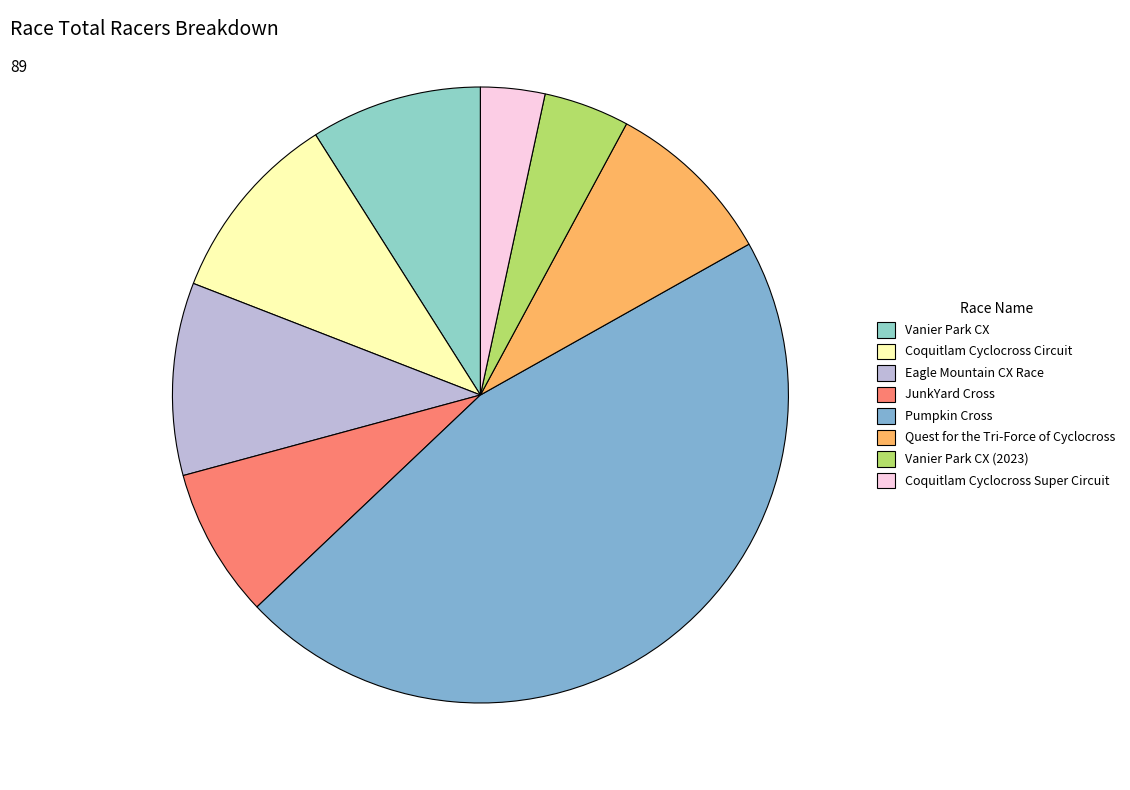

Is Quest for the Tri-Force of Cyclocross the majority of the pie?

No